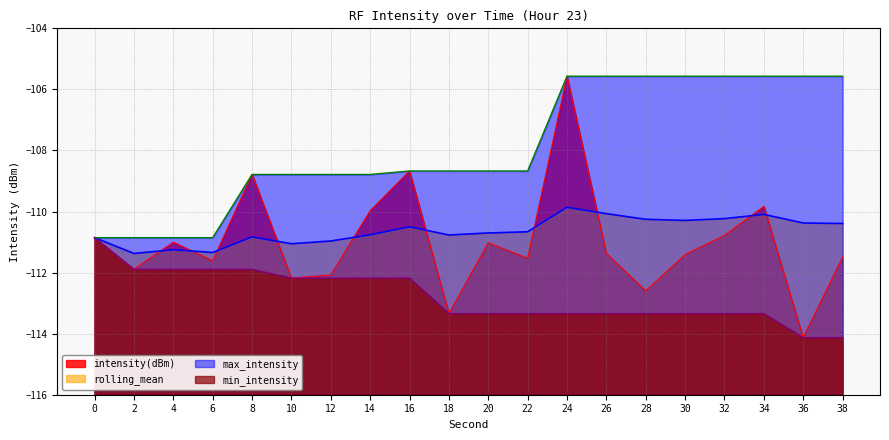

List the series in order of their peak value, lowest first.

min_intensity, rolling_mean, intensity(dBm), max_intensity